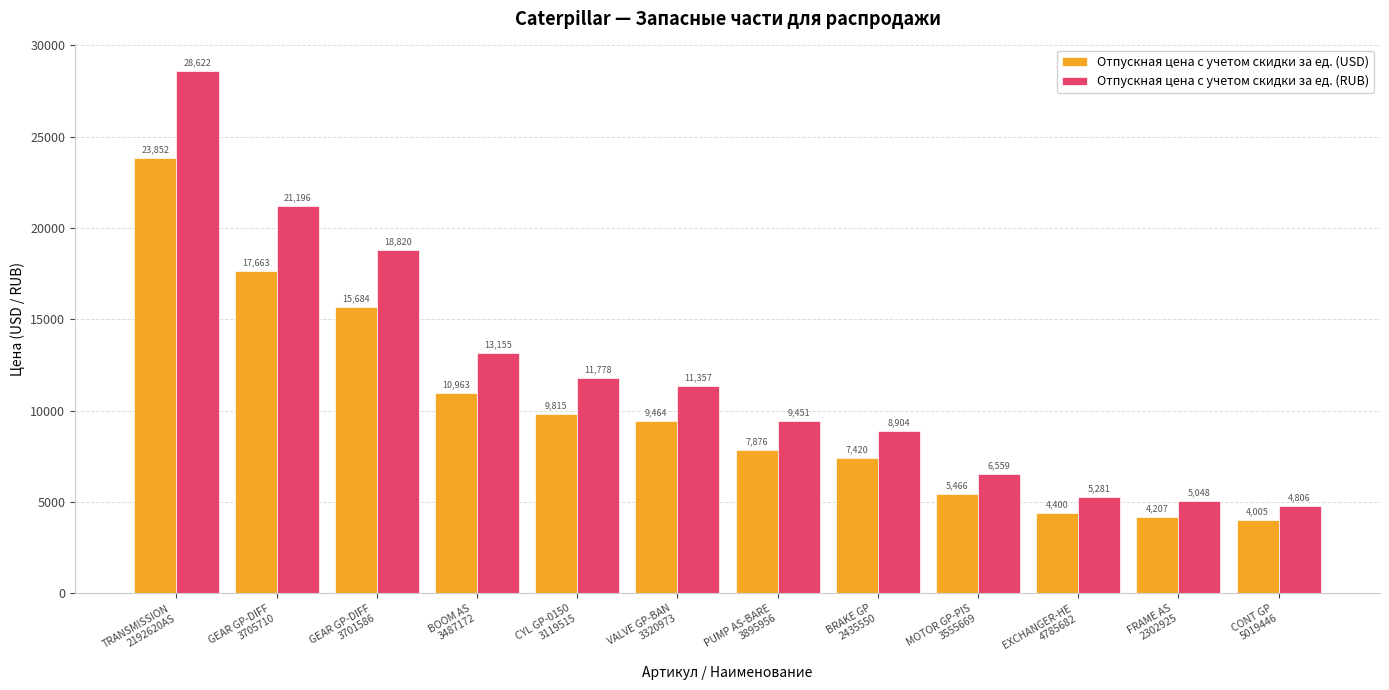

What is the approximate value of Отпускная цена c учетом скидки за ед. (USD) at CYL GP-0150
3119515?

9815.2